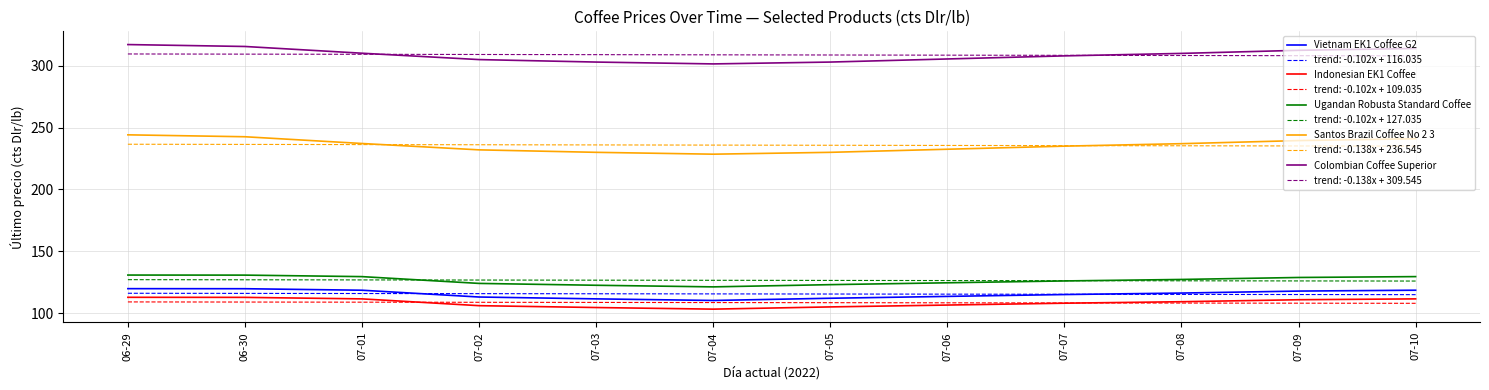

True or false: Ugandan Robusta Standard Coffee has a value of 197.6 at 06-29.

False